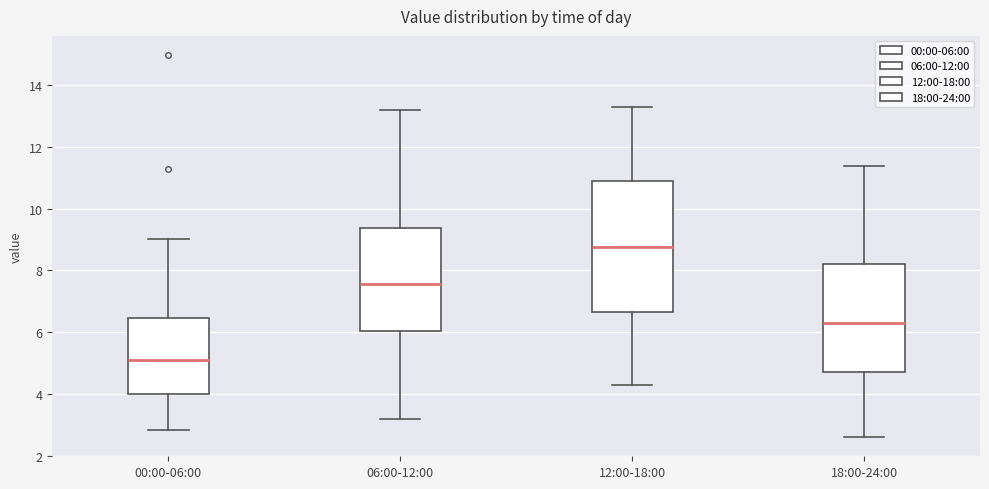

Reading left to right, read every box against the y-axis: the position of its median line, the range the box covers, and the ends of its whiskers. The values are not printed on the chart, so give them approximately, as read against the axis.

00:00-06:00: median 5.2, box 4.0 to 6.4, whiskers 2.8 to 9.0
06:00-12:00: median 7.6, box 6.0 to 9.4, whiskers 3.2 to 13.2
12:00-18:00: median 8.8, box 6.6 to 11.0, whiskers 4.4 to 13.4
18:00-24:00: median 6.4, box 4.8 to 8.2, whiskers 2.6 to 11.4